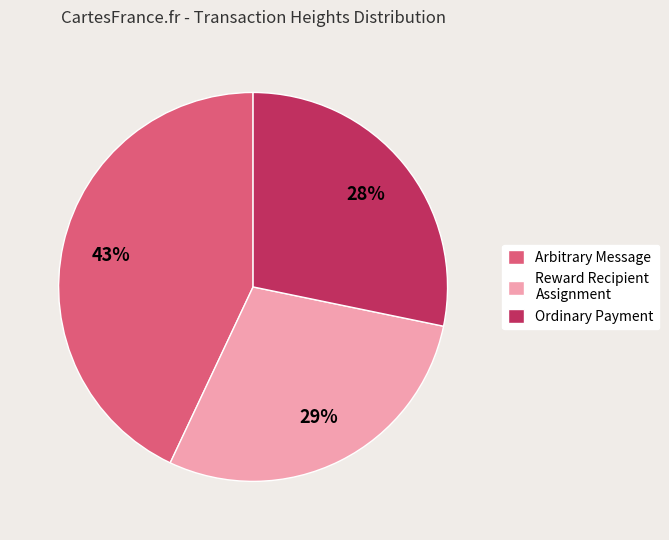

Rank the categories by value from lowest to highest.

Ordinary Payment, Reward Recipient Assignment, Arbitrary Message